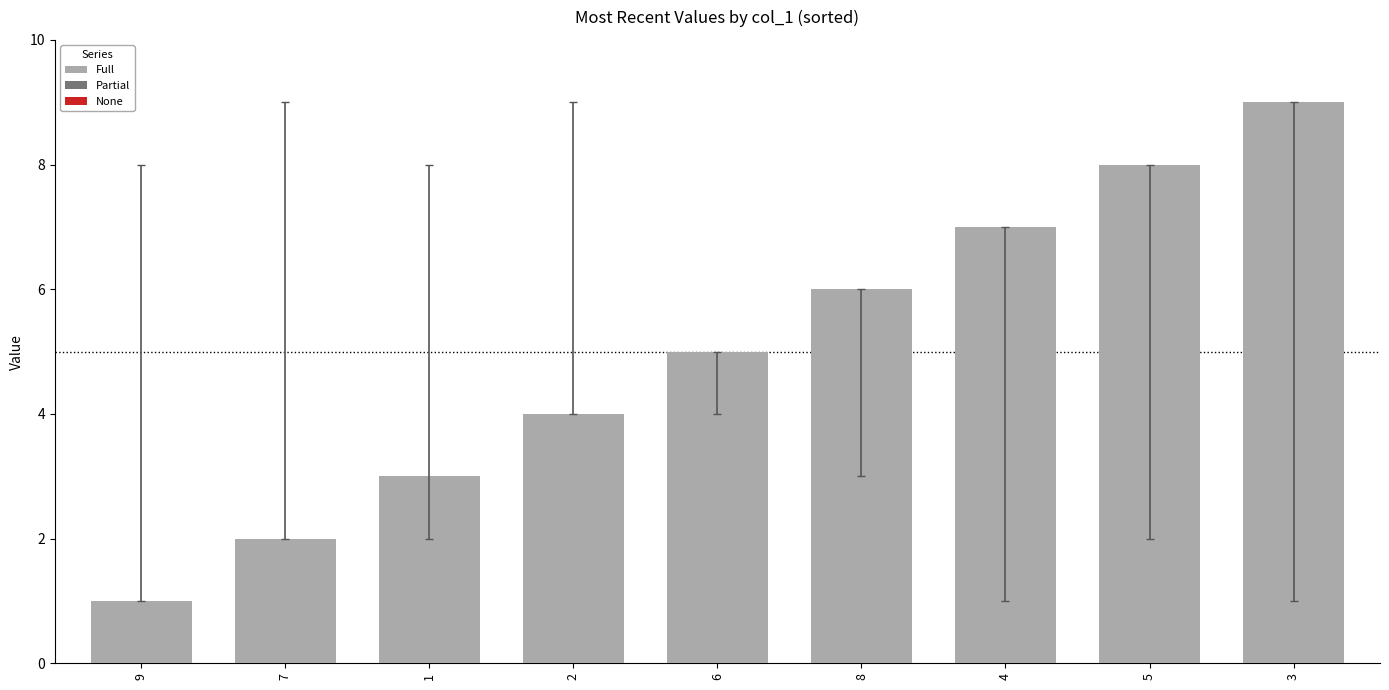

Are the bars grouped side by side (vs. stacked)?

No